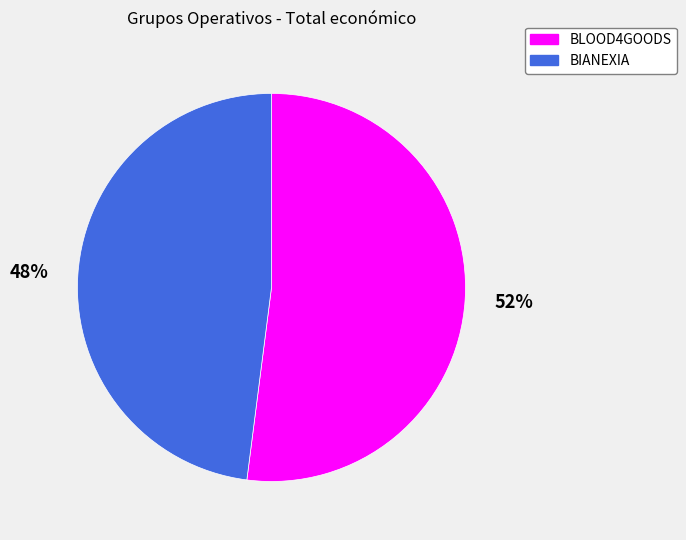

To the nearest percent, what is the difference between the BIANEXIA and BLOOD4GOODS slice percentages?

4%